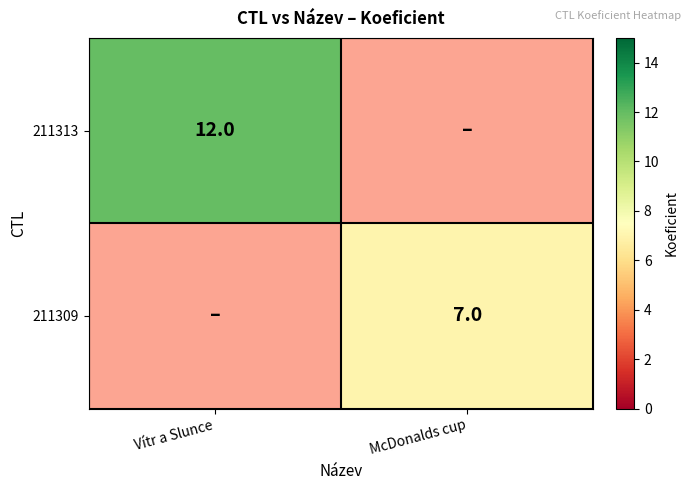

How many values in 211309 are above zero?

1